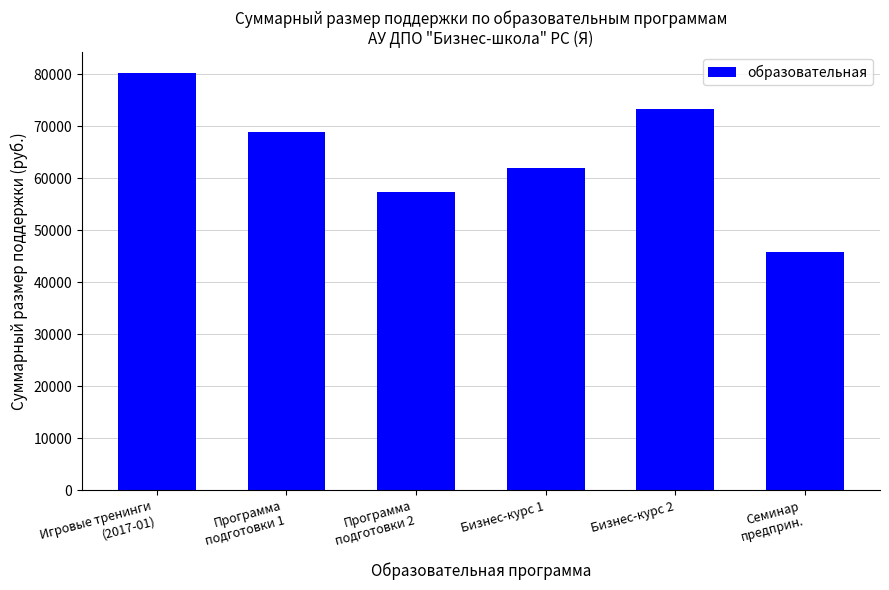

List the labels in order of value, smallest first.

Семинар
предприн., Программа
подготовки 2, Бизнес-курс 1, Программа
подготовки 1, Бизнес-курс 2, Игровые тренинги
(2017-01)